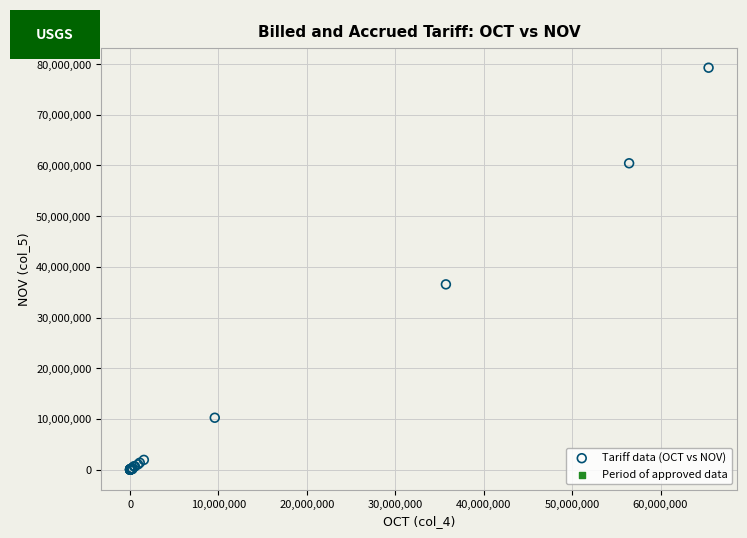

What Y value in the scatter plot is closest to 39639308?

36539215